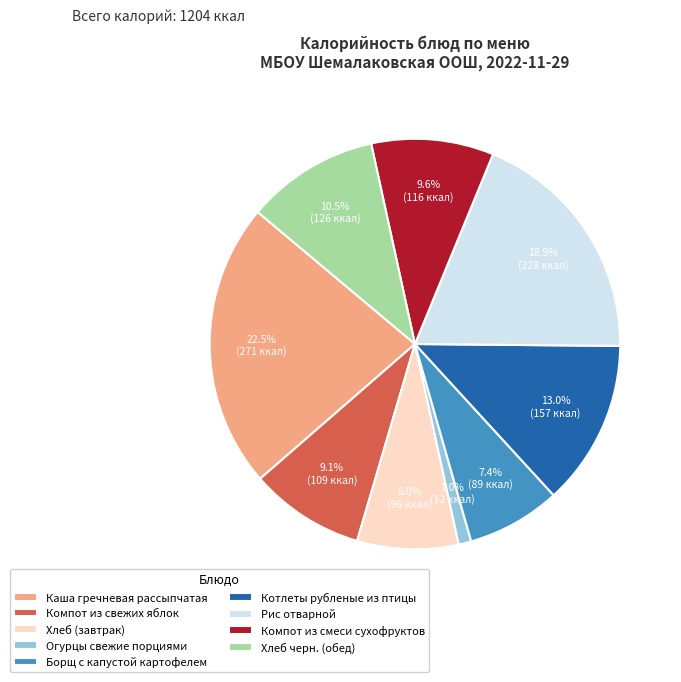

Which category has the smallest portion of the pie?

Огурцы свежие порциями